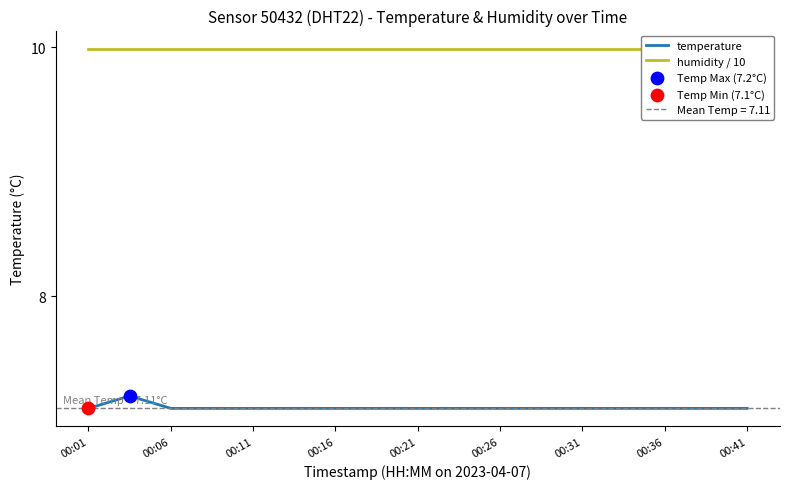

Which series reaches the minimum Y coordinate?

temperature